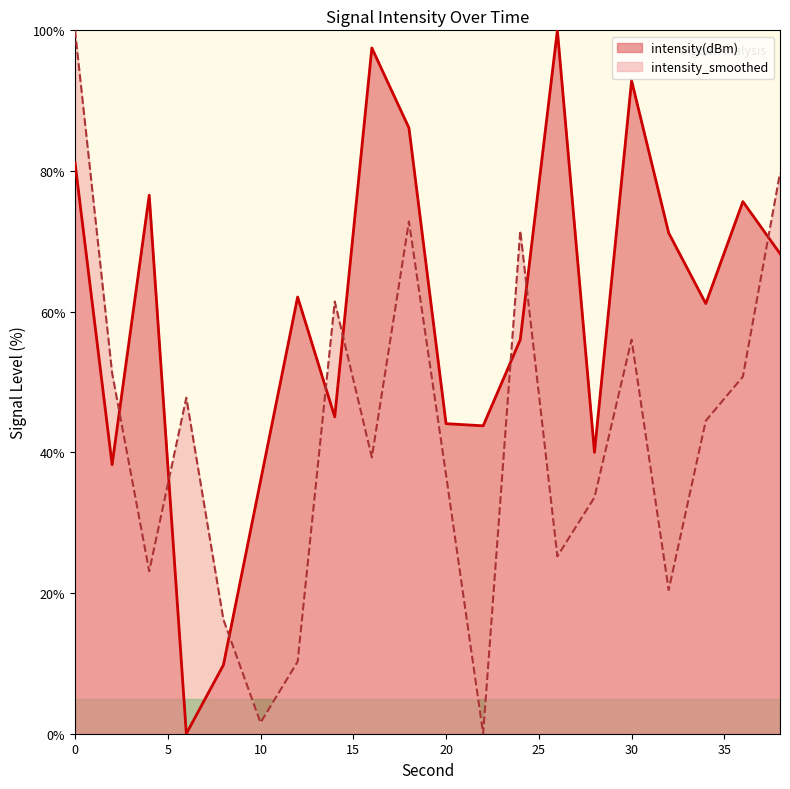

The value of intensity(dBm) at 0 is 81.2. True or false?

True